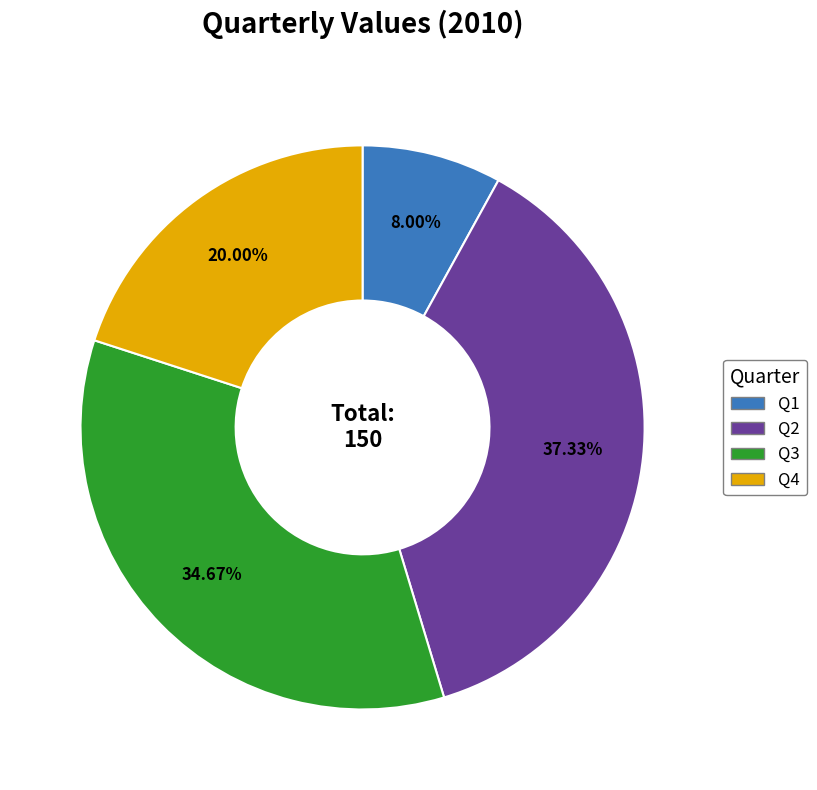

Is there a majority slice in this chart?

No